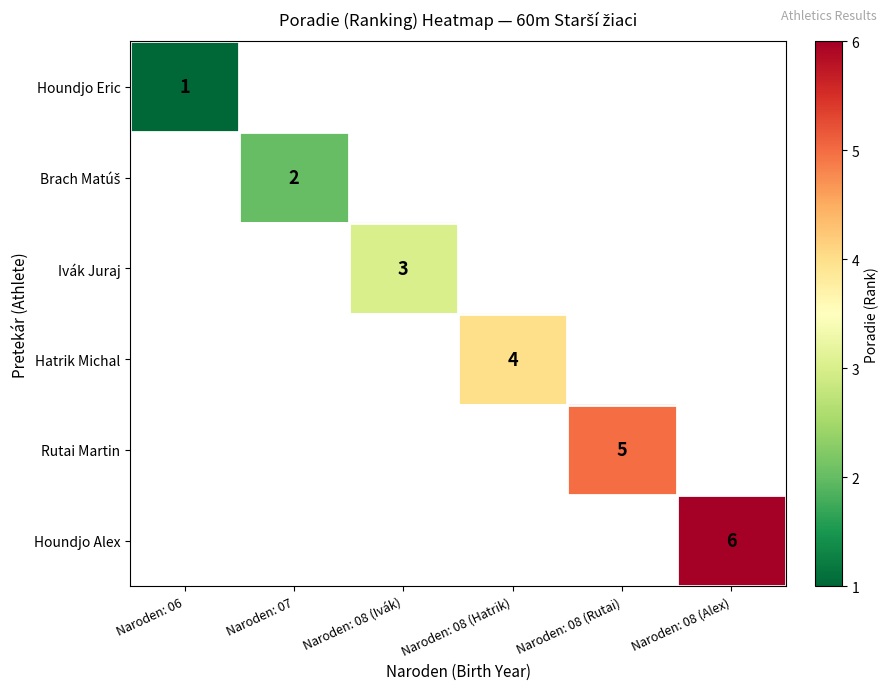

The value of Houndjo Eric at Naroden: 06 is 2. True or false?

False